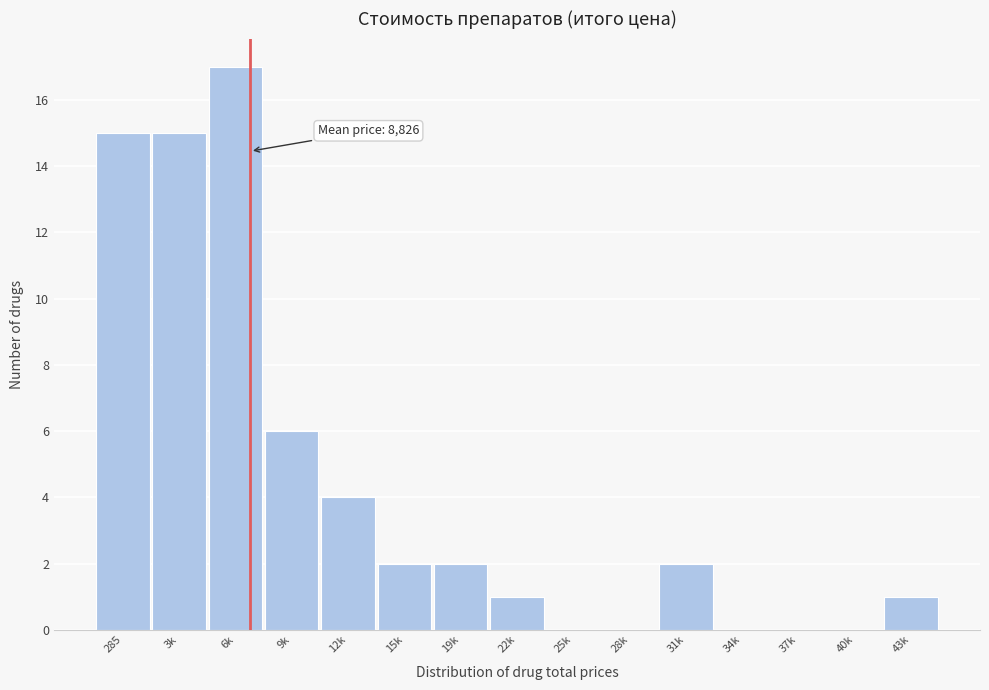

Reading left to right, transcribe all the data shown in this chart.

285=15	3k=15	6k=17	9k=6	12k=4	15k=2	19k=2	22k=1	25k=0	28k=0	31k=2	34k=0	37k=0	40k=0	43k=1